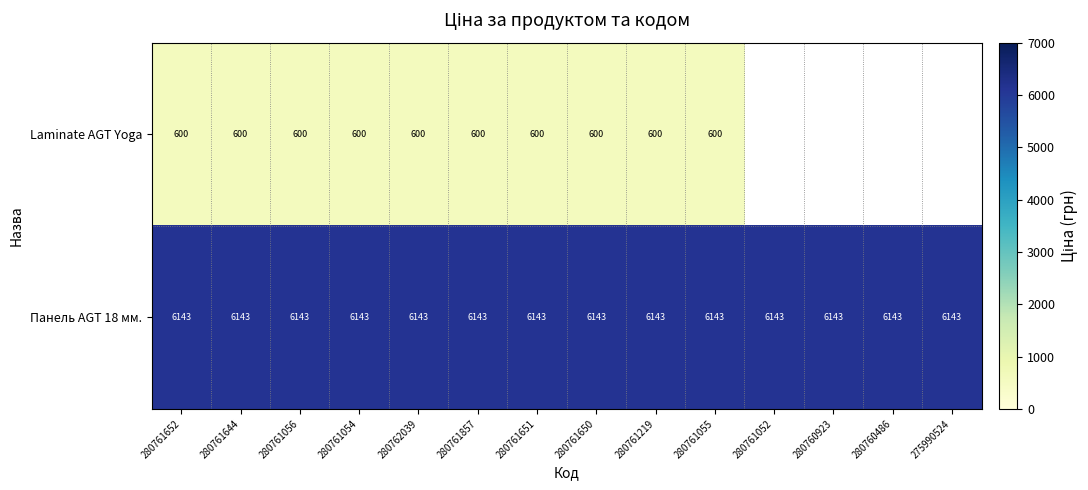

Is the value of Laminate AGT Yoga at 280762039 greater than the value of Панель AGT 18 мм. at 280761055?

No